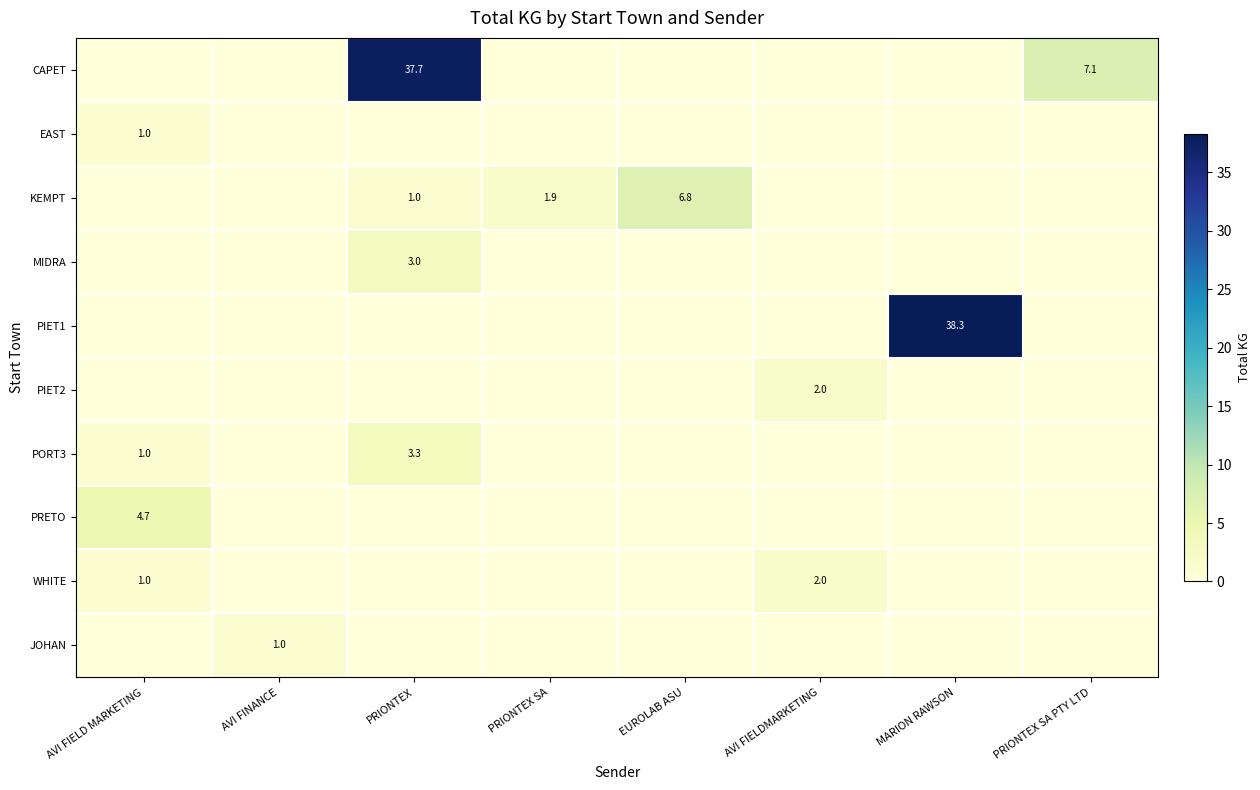

True or false: CAPET has a value of 25.3 at PRIONTEX.

False